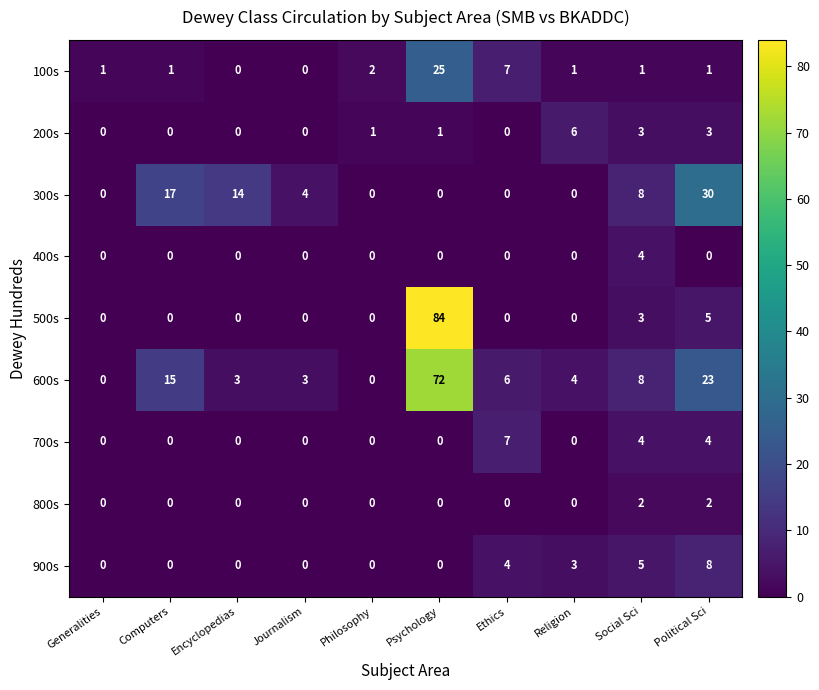

List the series in order of their peak value, lowest first.

800s, 400s, 200s, 700s, 900s, 100s, 300s, 600s, 500s